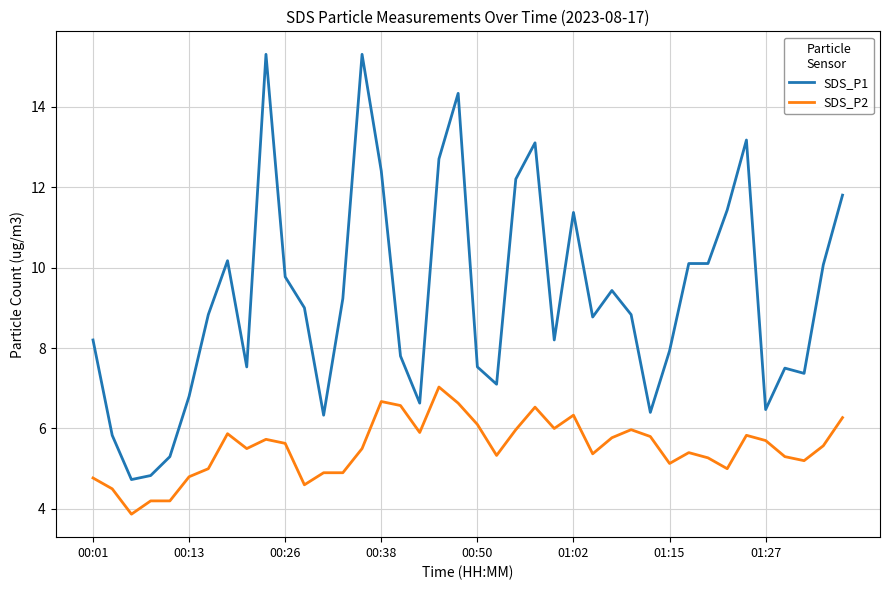

What is the difference between the maximum and minimum values in the SDS_P1 series?

10.6